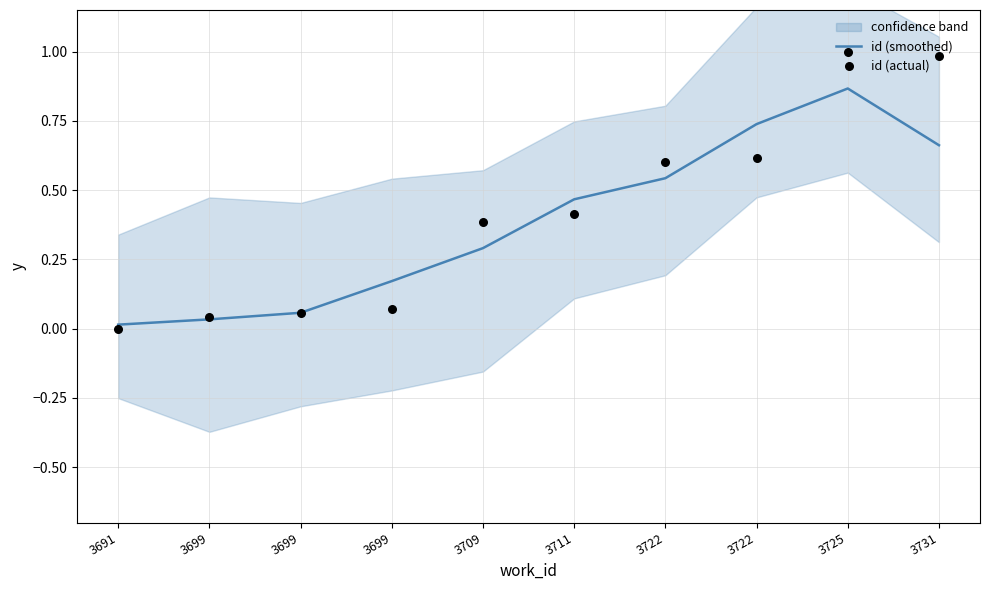

Which series contains the highest Y value?

id (actual)